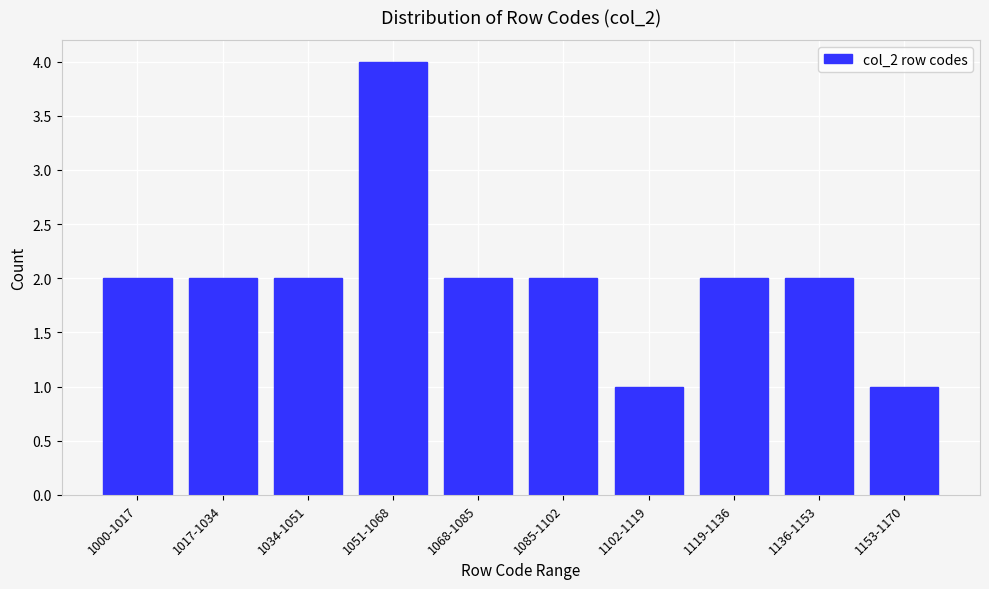

Reading left to right, list all the values displayed in this chart.

2	2	2	4	2	2	1	2	2	1